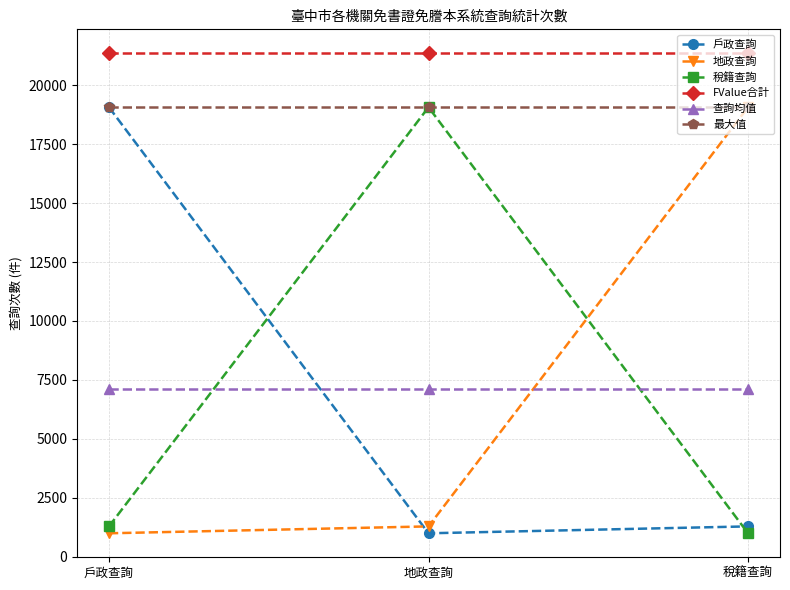

Reading left to right, extract all data points from this chart.

戶政查詢: 戶政查詢=19063	地政查詢=997	稅籍查詢=1289
地政查詢: 戶政查詢=997	地政查詢=1289	稅籍查詢=19063
稅籍查詢: 戶政查詢=1289	地政查詢=19063	稅籍查詢=997
FValue合計: 戶政查詢=21349	地政查詢=21349	稅籍查詢=21349
查詢均值: 戶政查詢=7116	地政查詢=7116	稅籍查詢=7116
最大值: 戶政查詢=19063	地政查詢=19063	稅籍查詢=19063